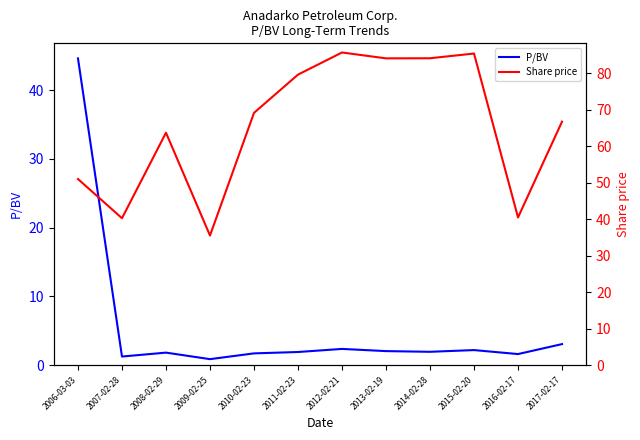

At which category does the chart reach its peak across all series?

2012-02-21